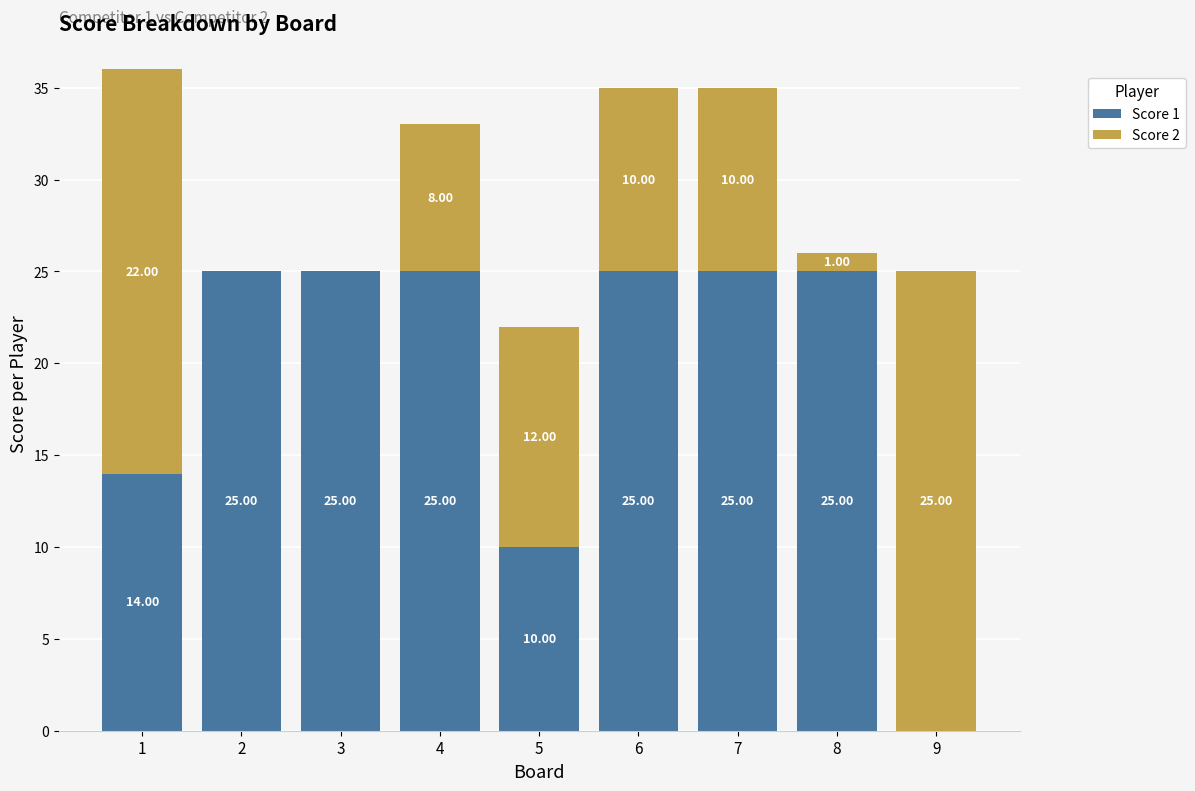

What is the total value across all series at 7?

35